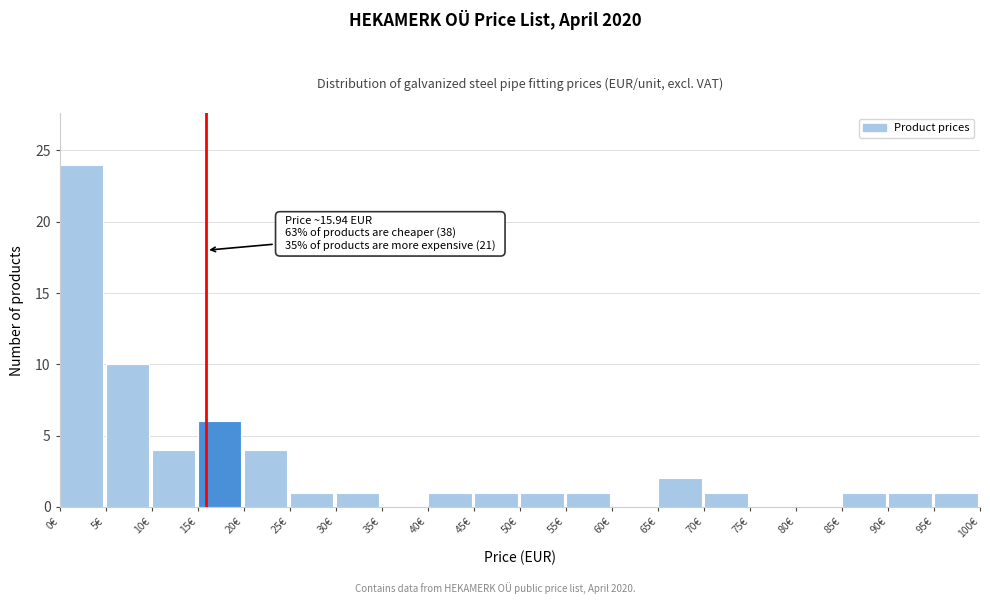

Which range on the x-axis has the tallest bar?

0 to 5